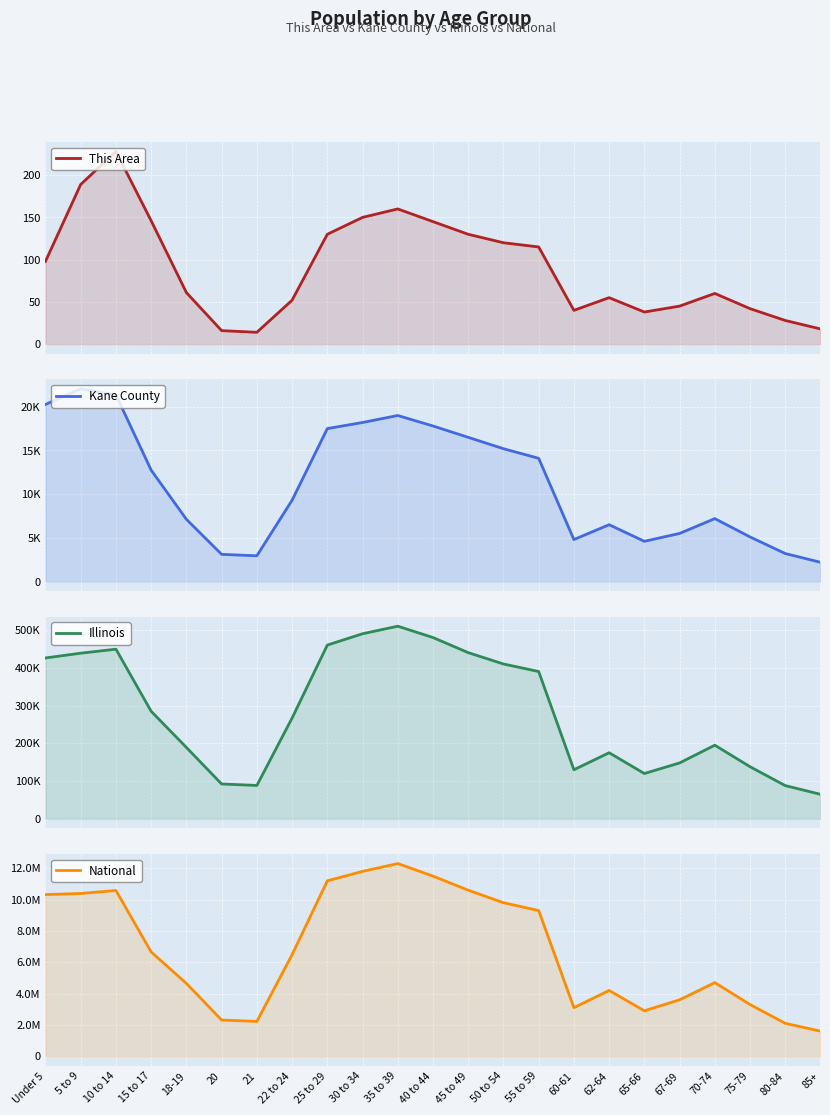

Which category has the highest value across all series?

35 to 39